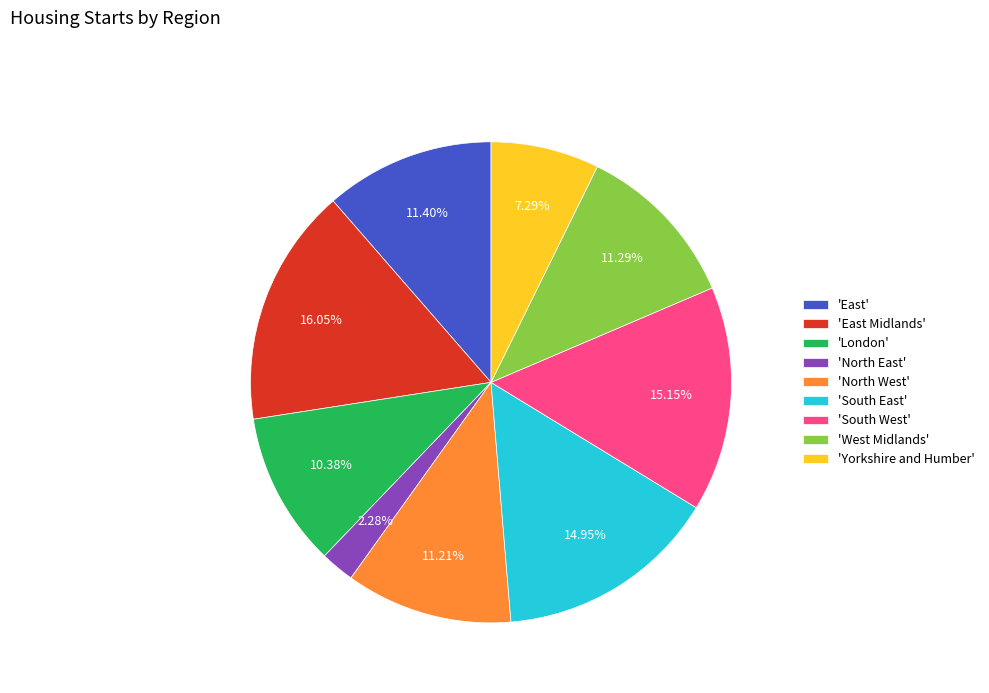

Is the sum of 'South West' and 'East' greater than half?

No